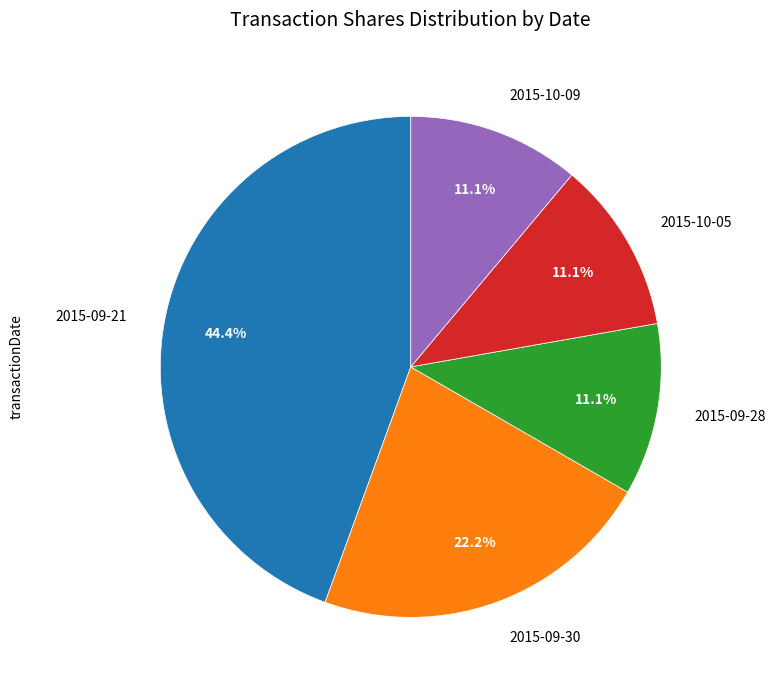

How much of the chart is everything except 2015-10-09?

88.9%